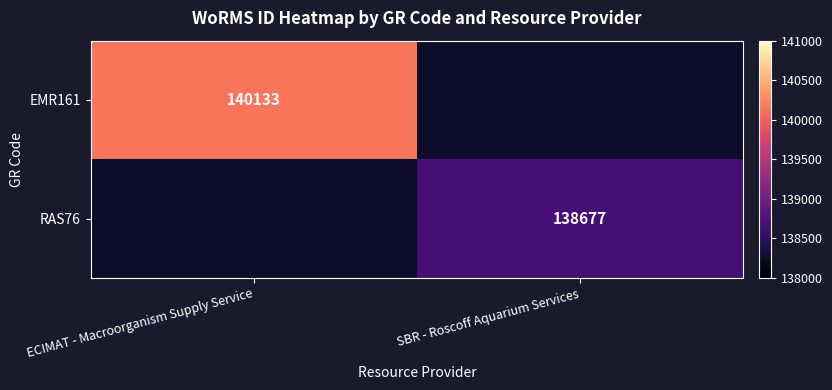

The RAS76 series shows 138677 at SBR - Roscoff Aquarium Services. True or false?

True